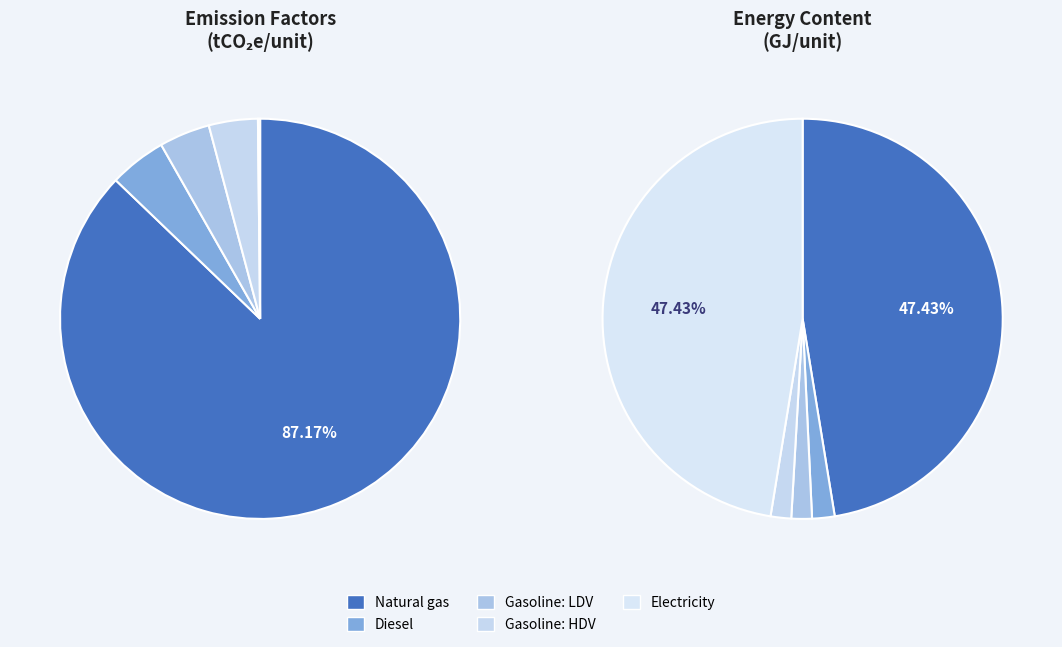

Is there a majority slice in this chart?

Yes